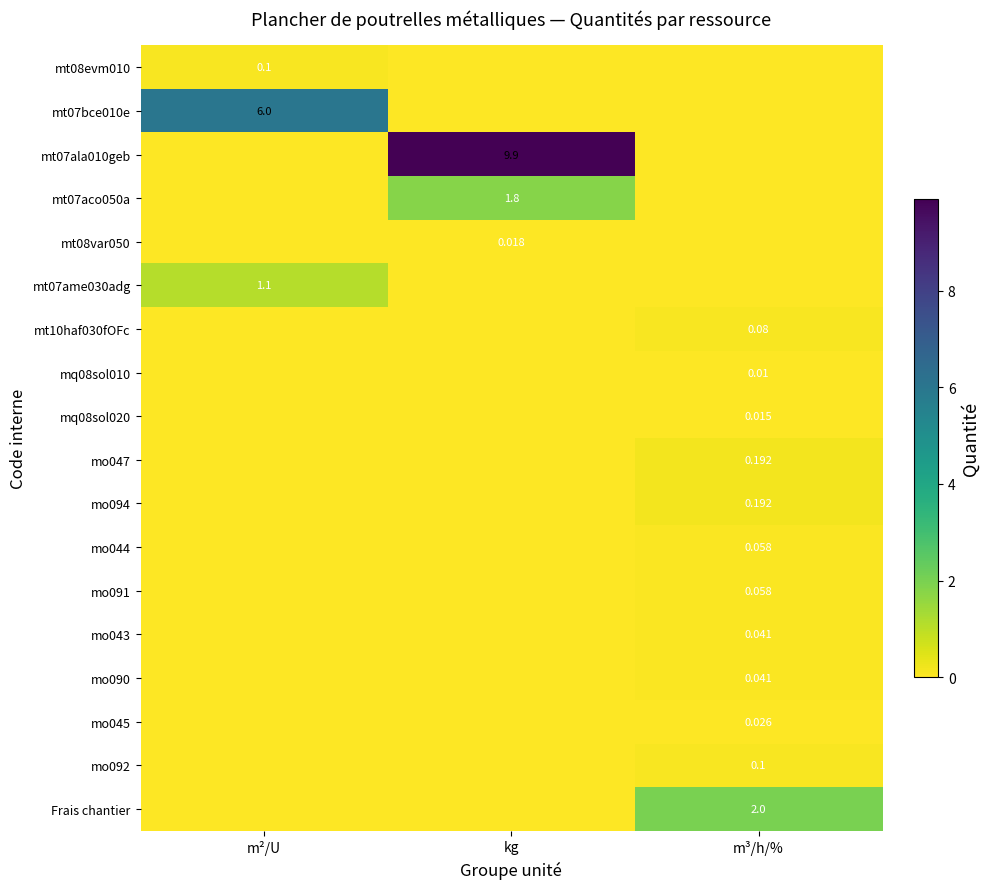

Is the value of mt10haf030fOFc at m³/h/% greater than the value of mo094 at kg?

Yes